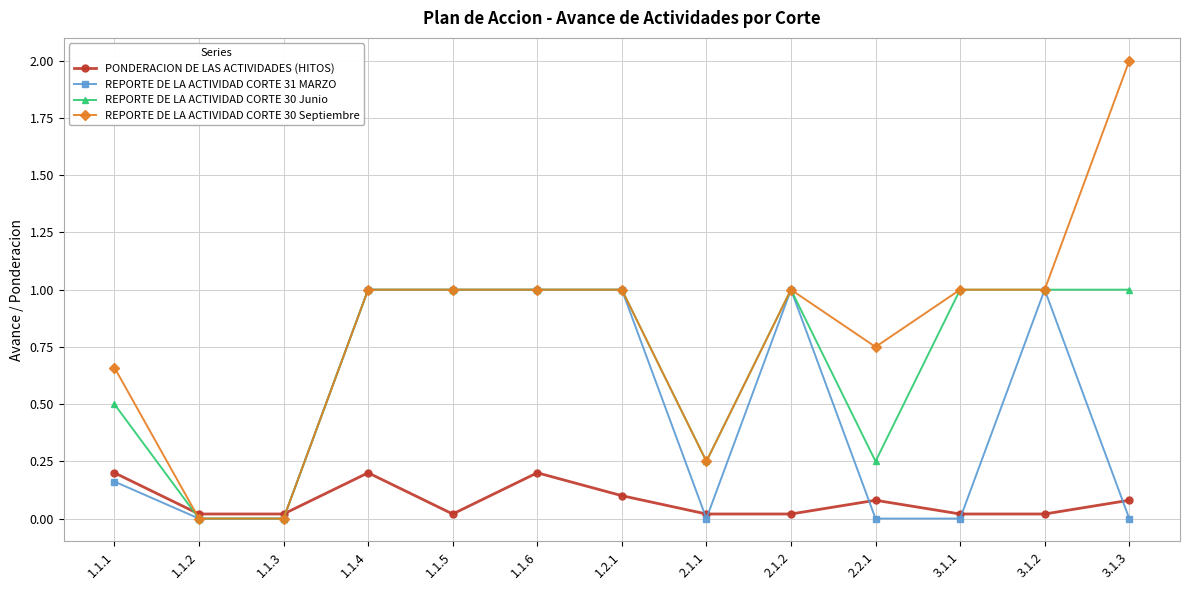

True or false: REPORTE DE LA ACTIVIDAD CORTE 31 MARZO has more than 0 interior local peaks.

True